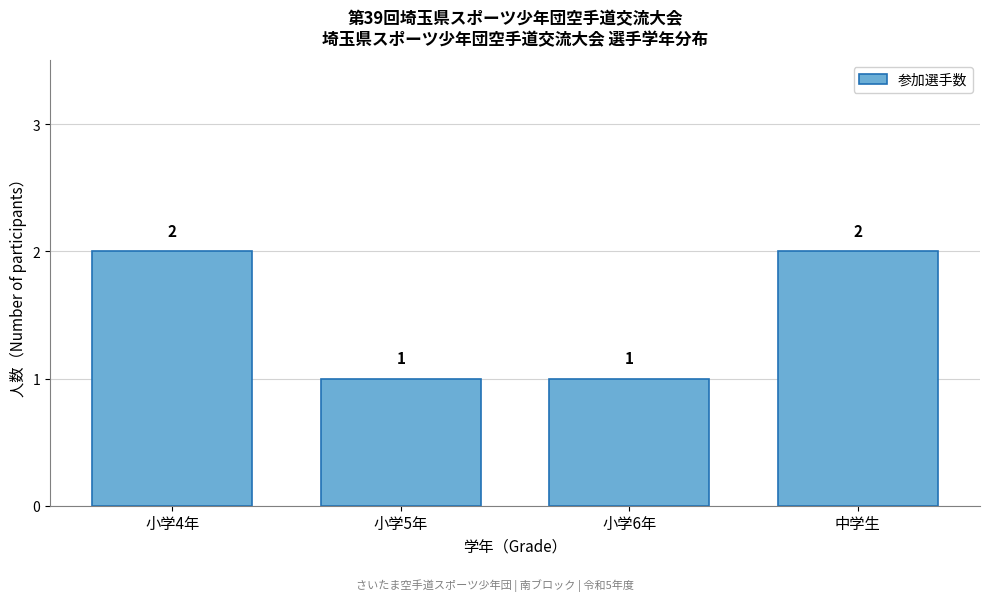

Reading right to left, list all the values displayed in this chart.

中学生=2	小学6年=1	小学5年=1	小学4年=2